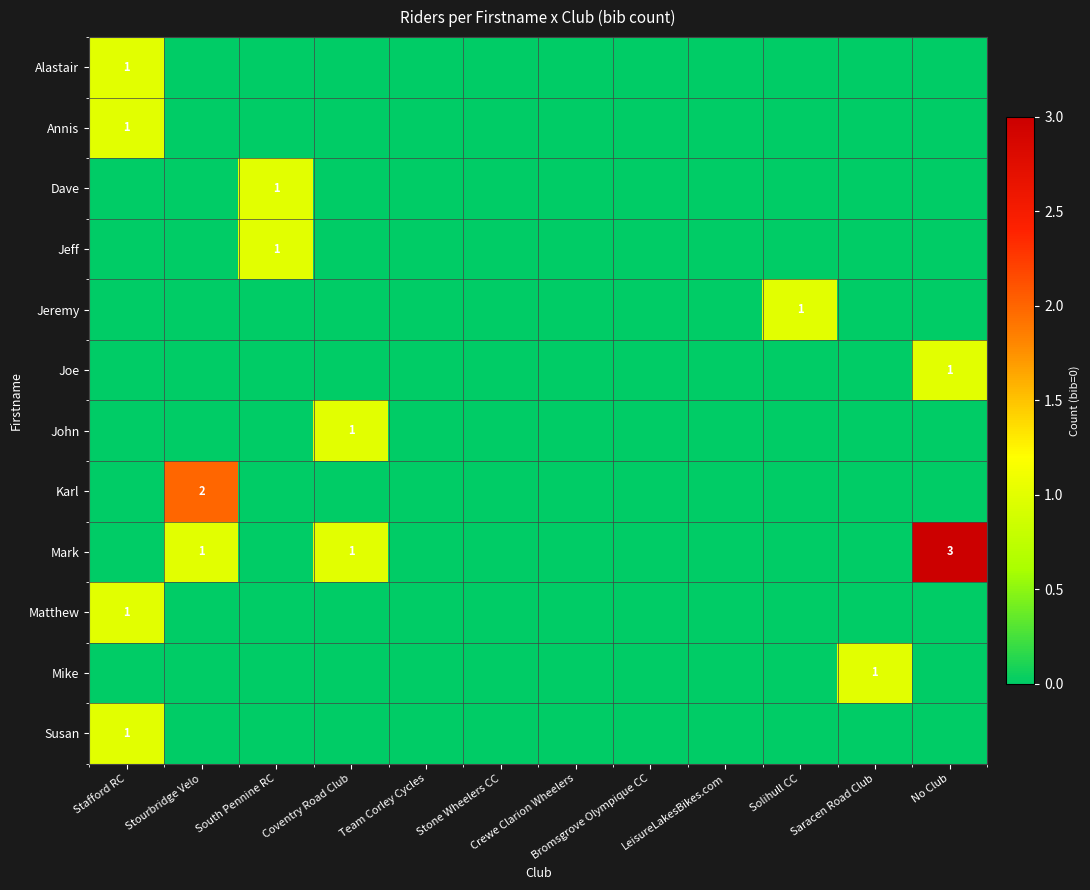

Which category has the highest value across all series?

No Club